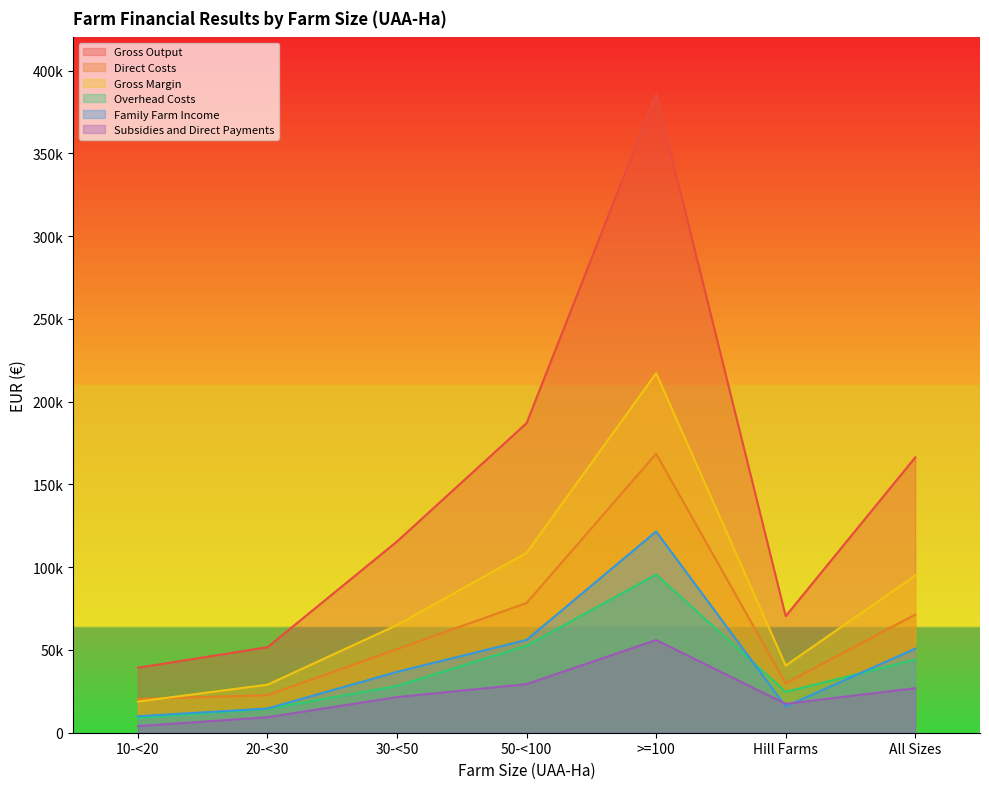

True or false: Gross Output and Family Farm Income intersect in this chart.

False